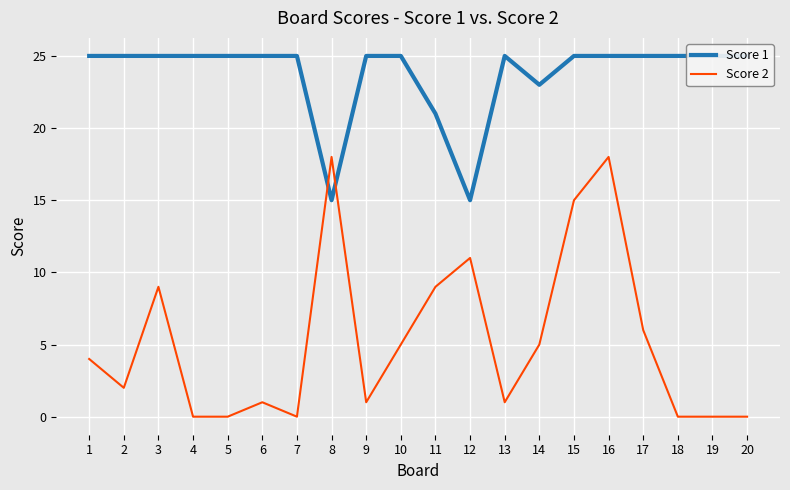

What is the value of the Score 1 point at the 18th from the left?

25